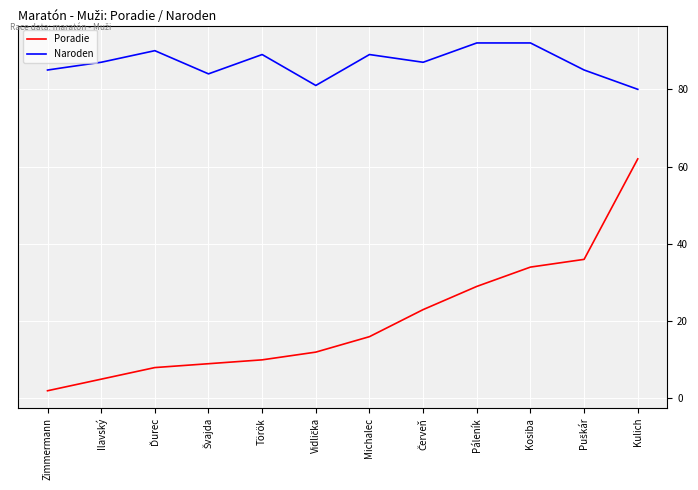

What is the spread (max minus min) of values at Zimmermann?

83